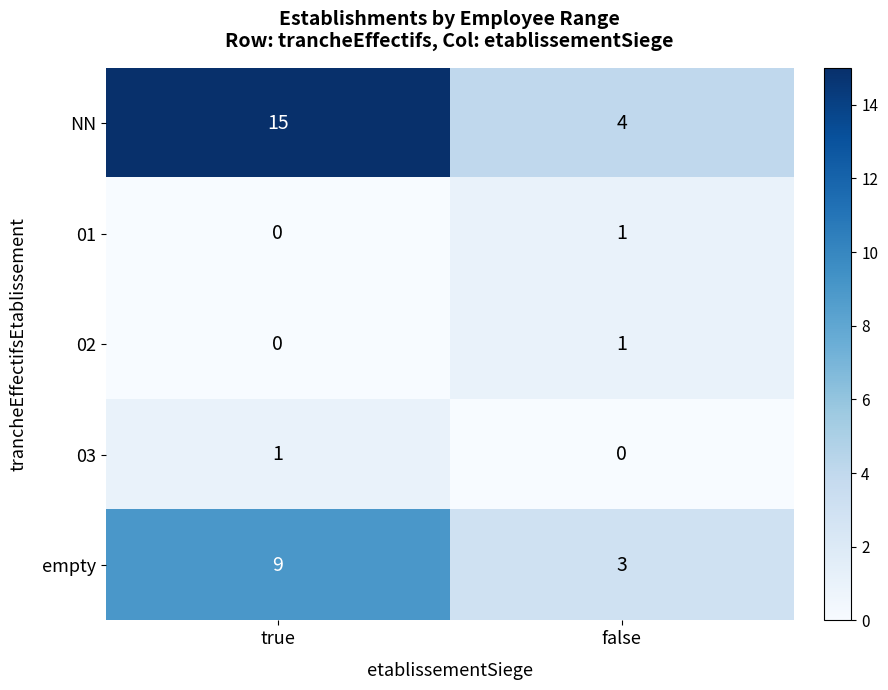

Count the number of data series in this chart.

5